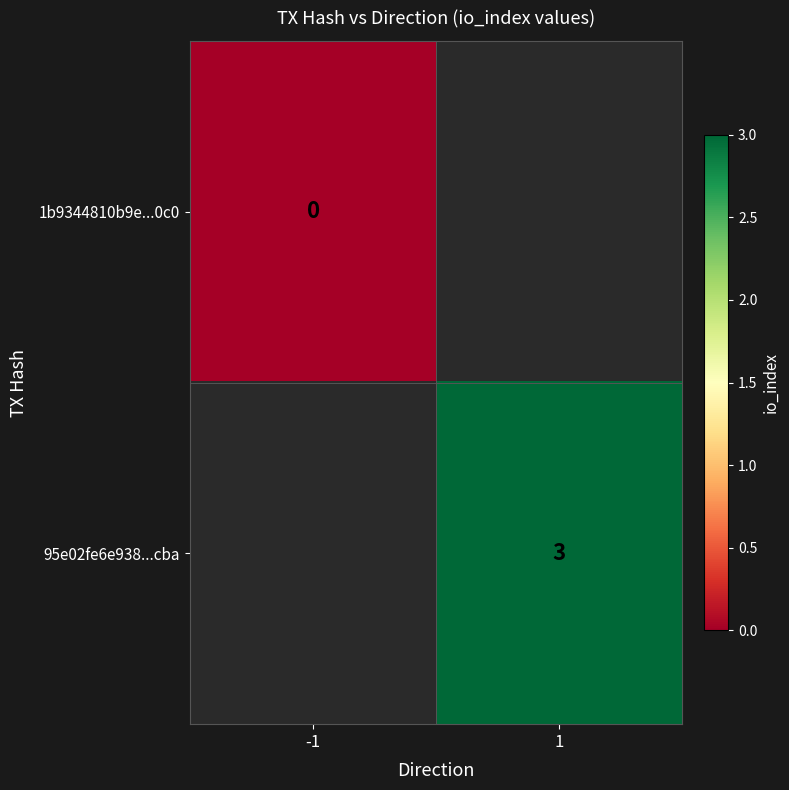

Is it true that 95e02fe6e938...cba equals 2 at 1?

False